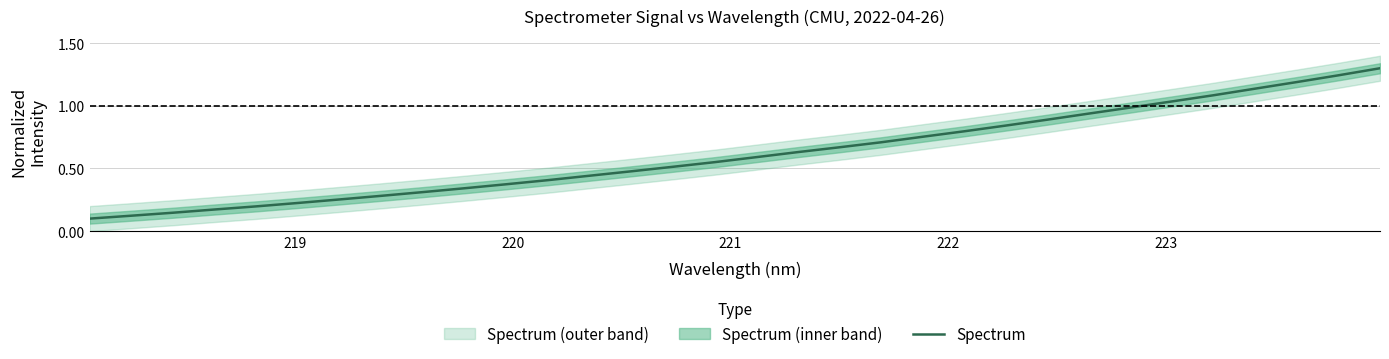

What is the highest value of the Spectrum series?

1.3